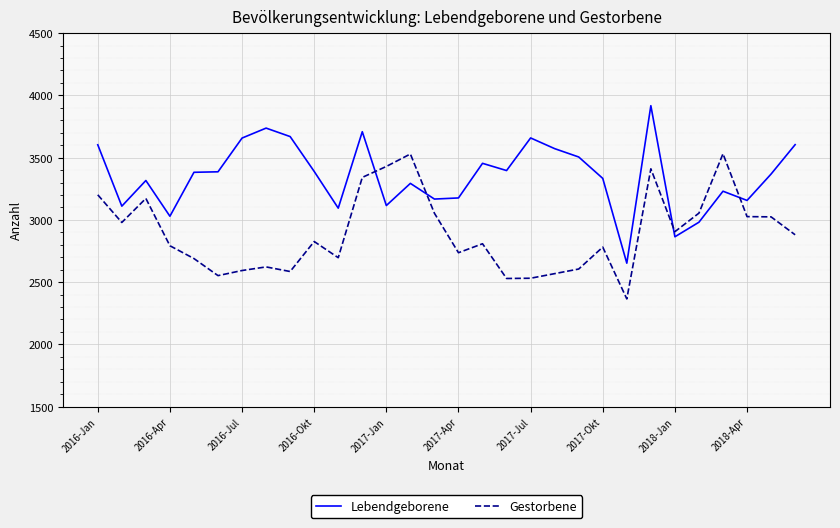

What are all the series names shown in the legend?

Lebendgeborene, Gestorbene